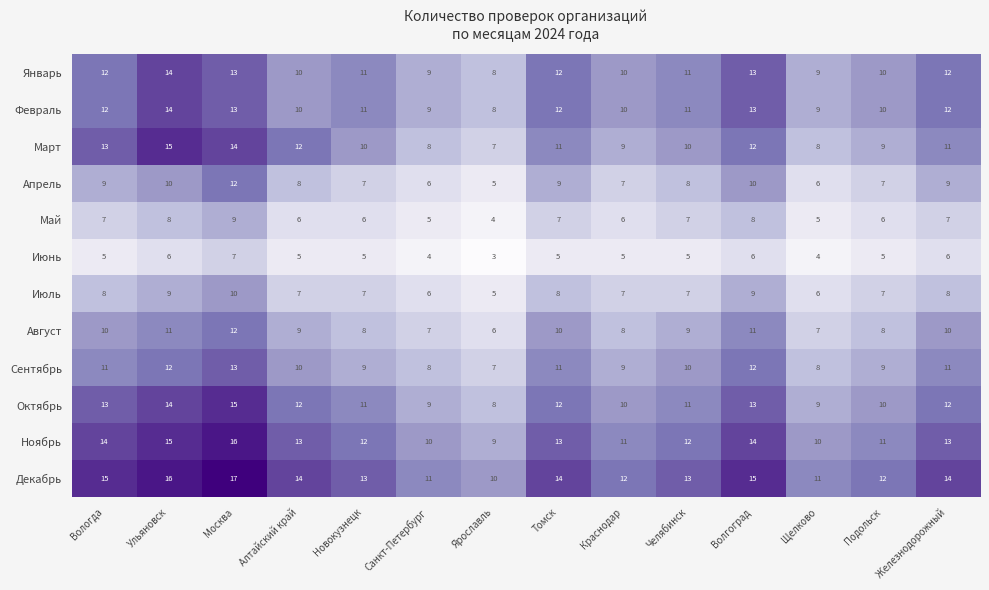

What is the maximum value shown in the chart?

17